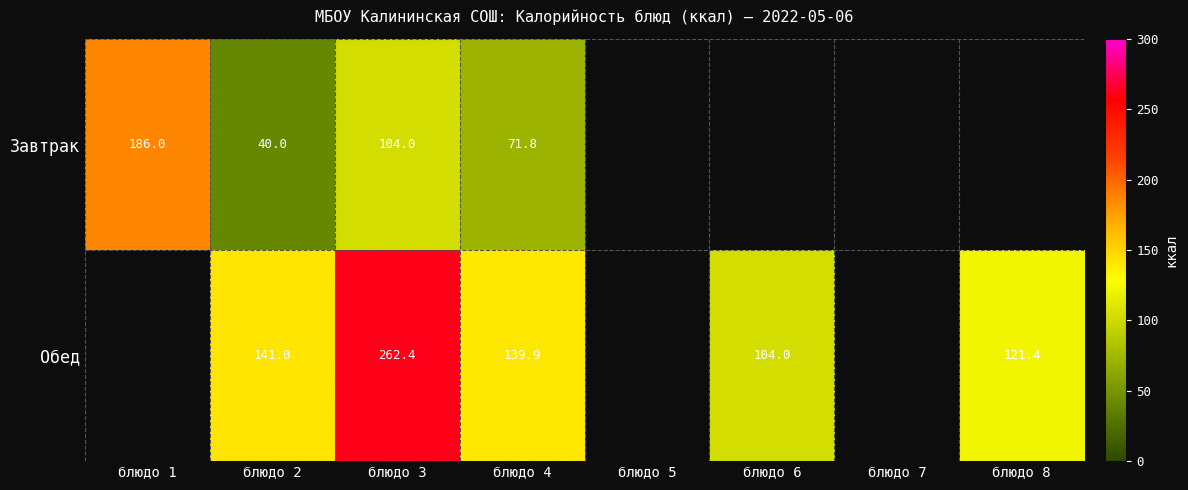

What is the difference between the Обед values at блюдо 6 and блюдо 4?

35.9